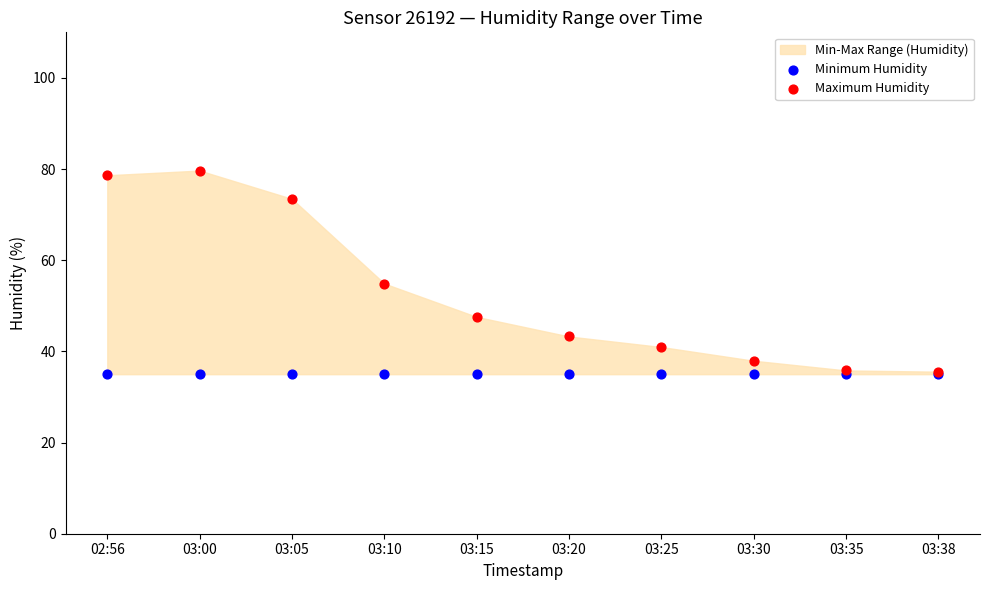

In the Maximum Humidity series, what Y value is closest to 57?

54.9